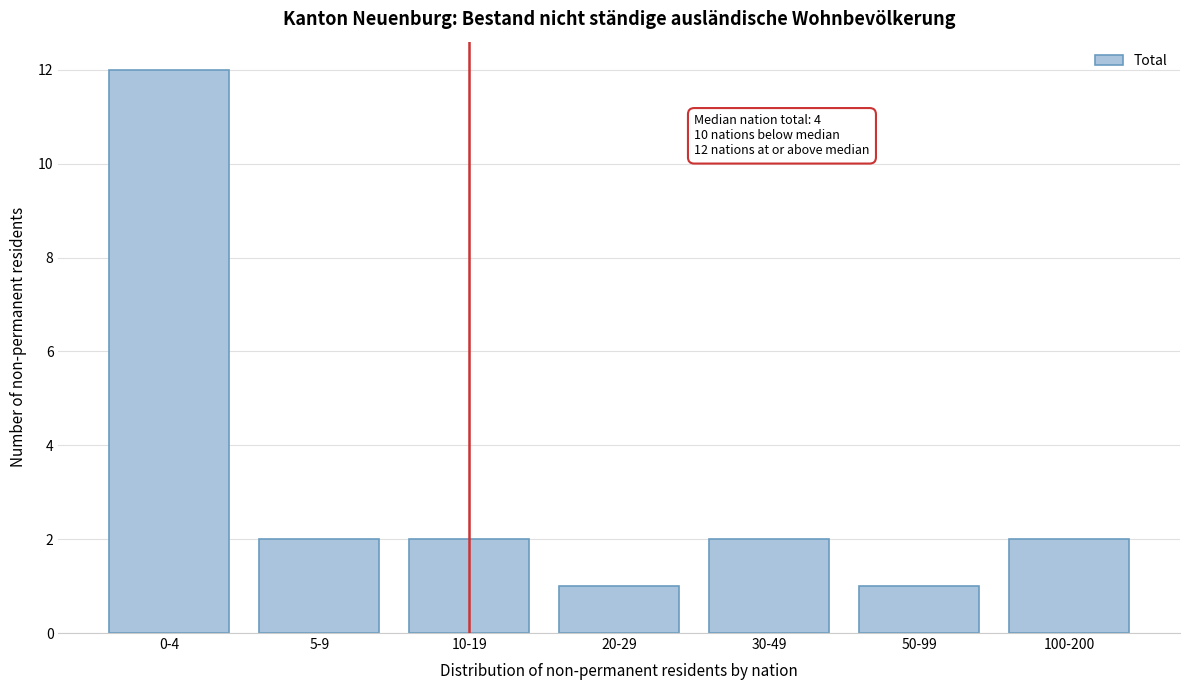

Reading right to left, list all the values displayed in this chart.

100-200=2	50-99=1	30-49=2	20-29=1	10-19=2	5-9=2	0-4=12